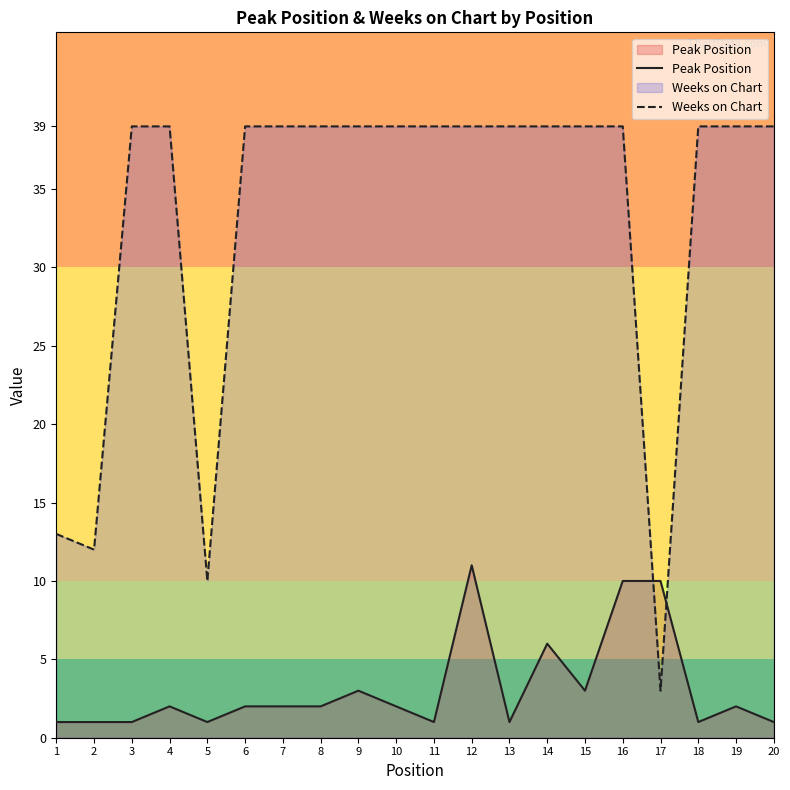

At how many categories does at least one series exceed 27?

16